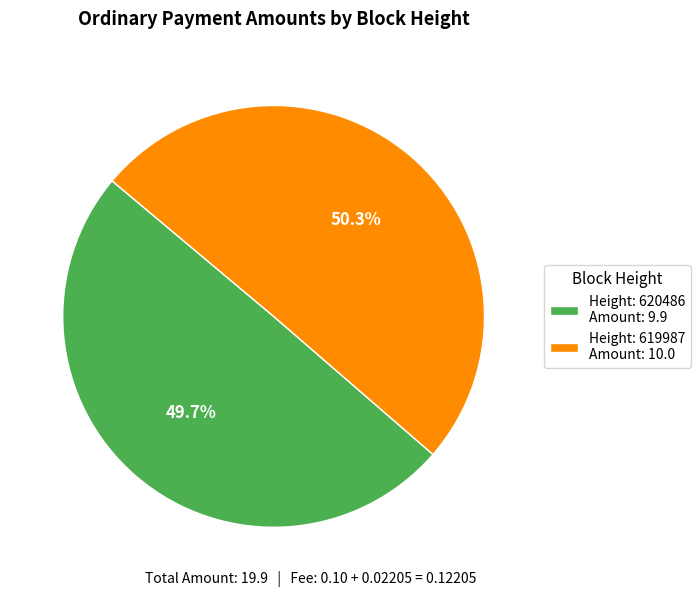

How many segments does this pie chart have?

2